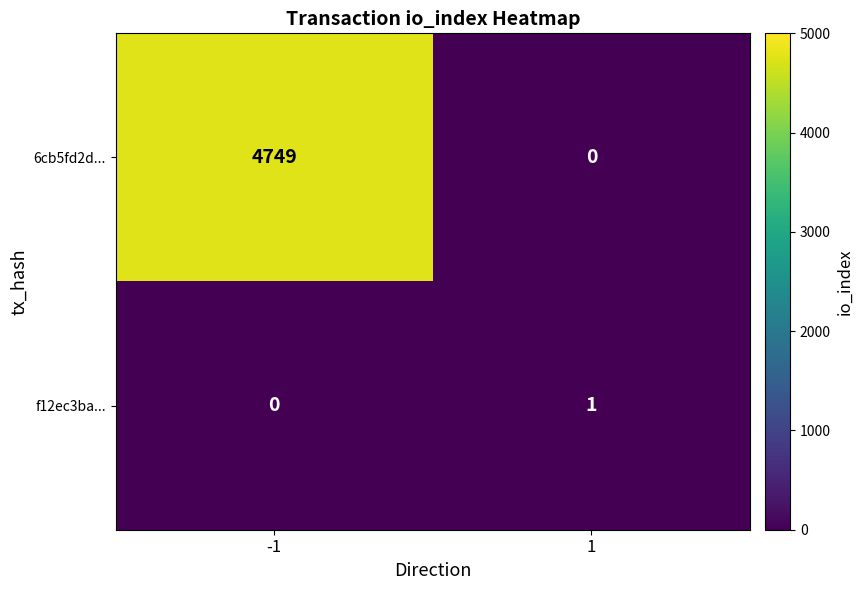

Reading left to right, list all the values displayed in this chart.

6cb5fd2d...: -1=4749	1=0
f12ec3ba...: -1=0	1=1